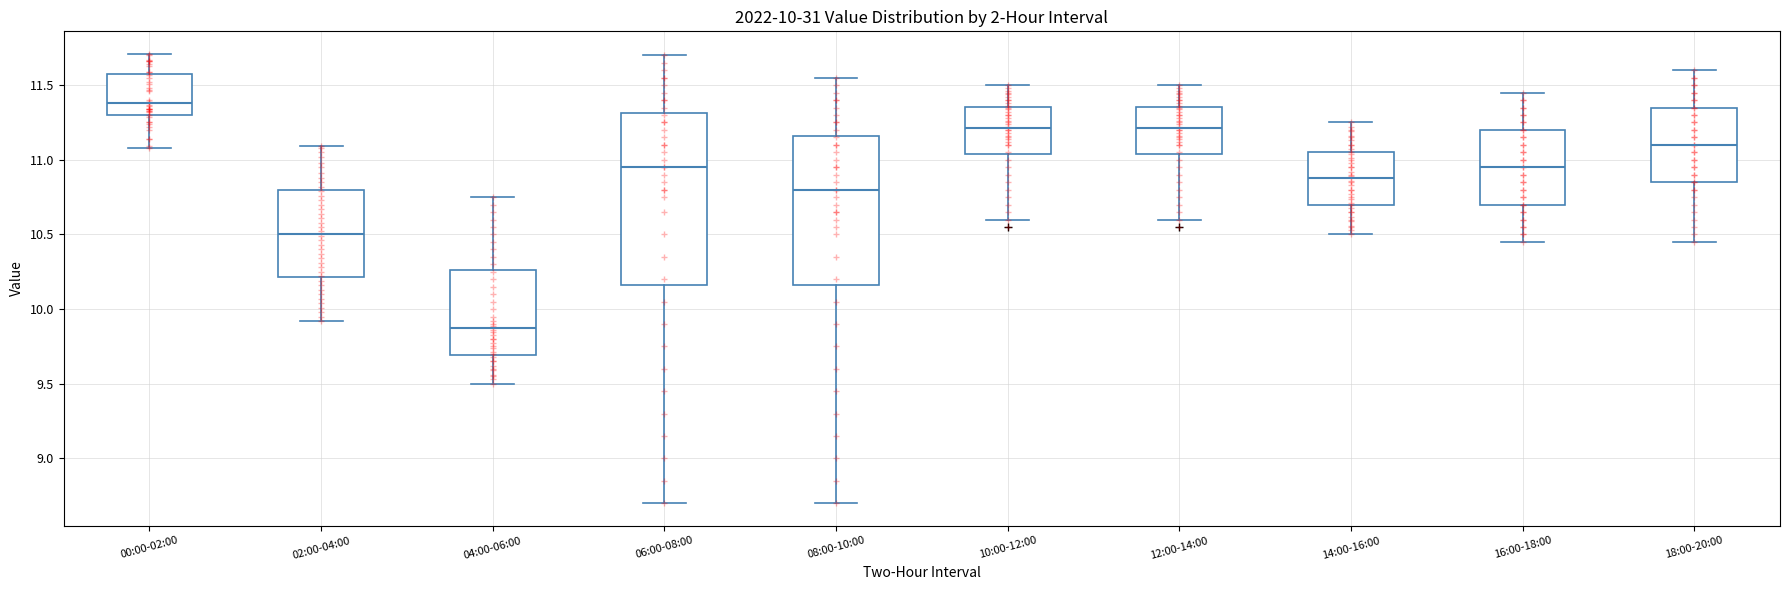

Which box is the tallest, from its lower edge to its upper edge?

06:00-08:00